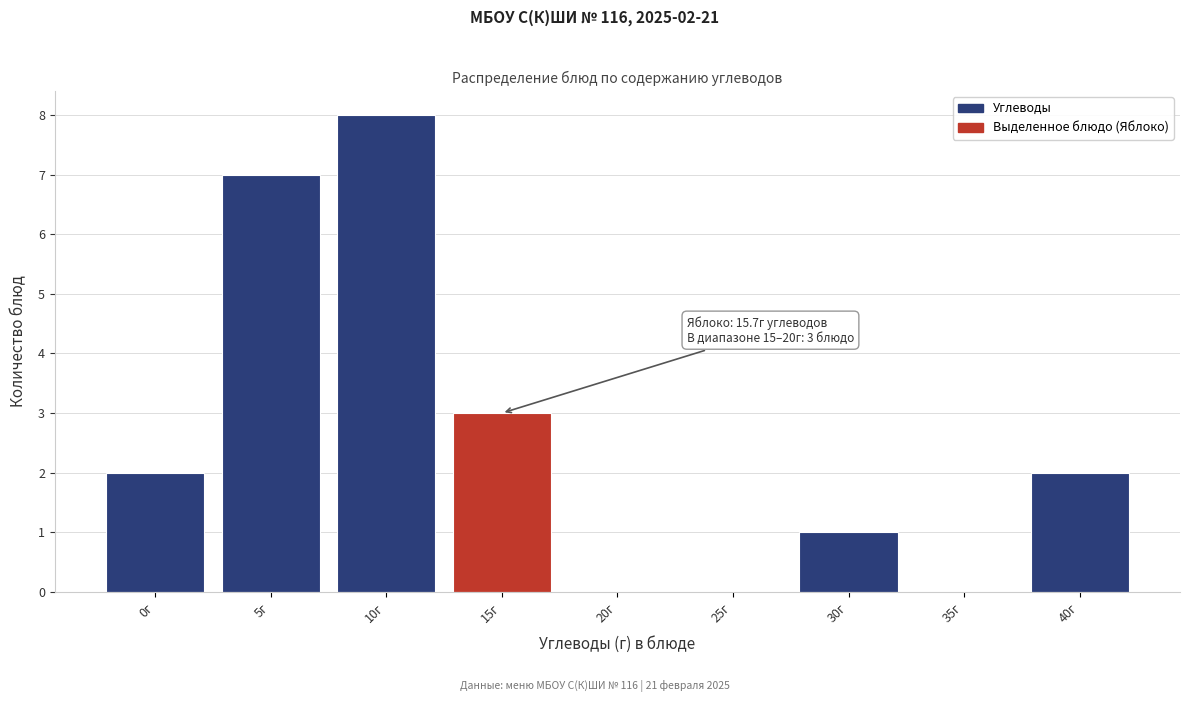

Reading left to right, list all the values displayed in this chart.

0г=2	5г=7	10г=8	15г=3	20г=0	25г=0	30г=1	35г=0	40г=2